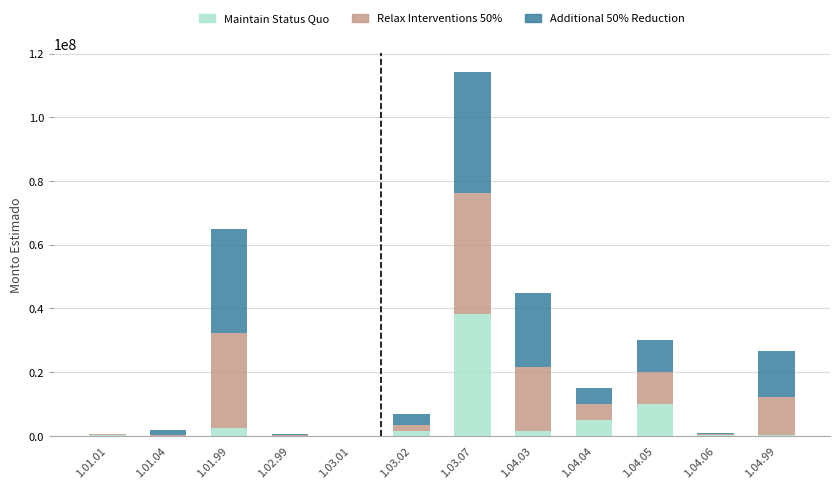

At which category is the sum across all series the highest?

1.03.07